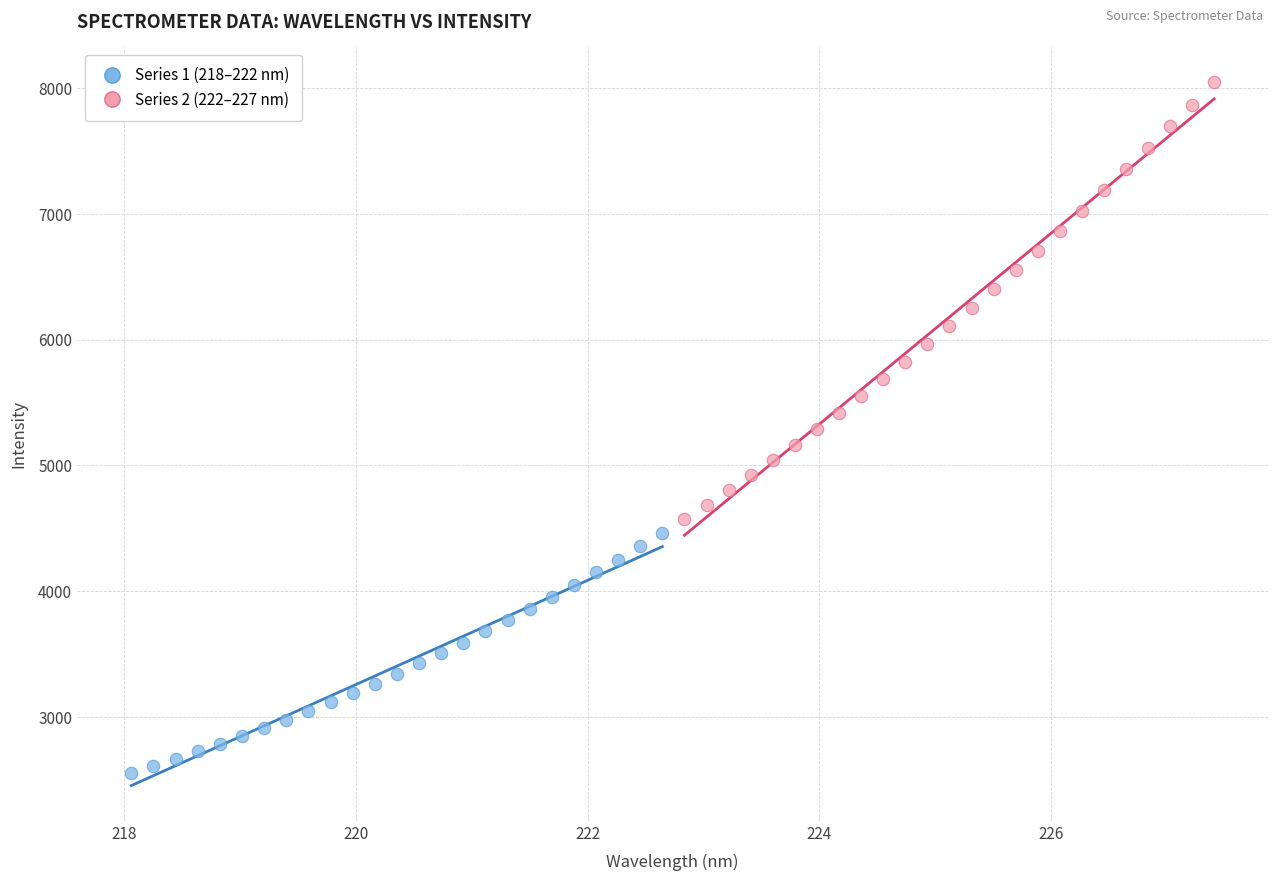

Which series reaches the minimum Y coordinate?

Series 1 (218–222 nm)